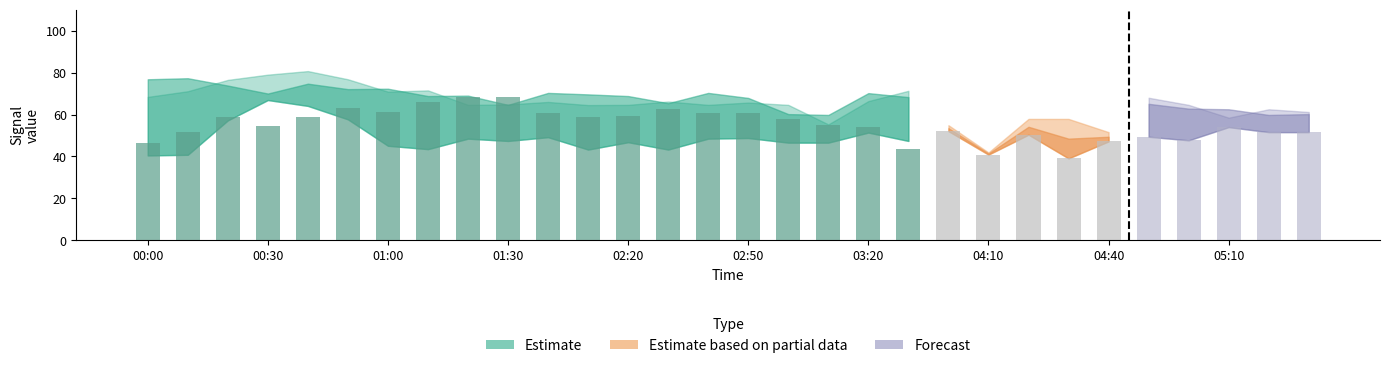

What is the spread (max minus min) of values at 00:50?

19.1